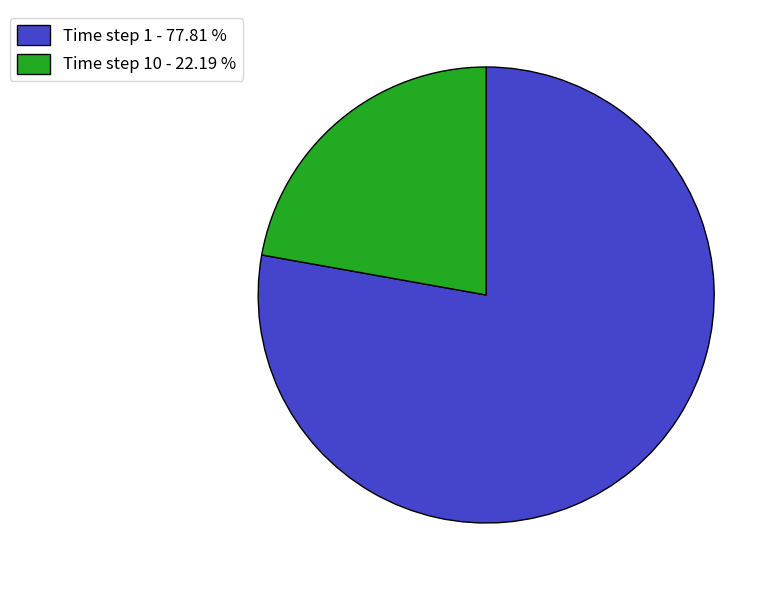

Which slice is the smallest?

Time step 10 - 22.19 %